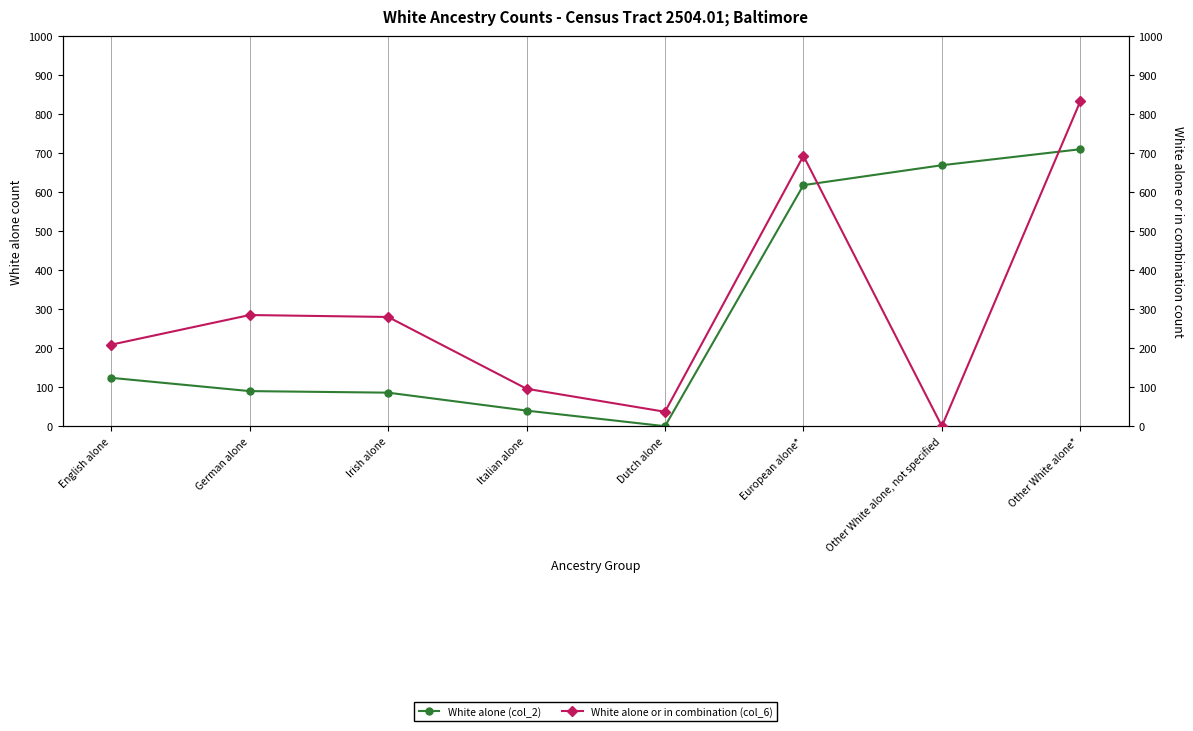

After their last crossing, which series has the higher values: White alone or in combination (col_6) or White alone (col_2)?

White alone or in combination (col_6)